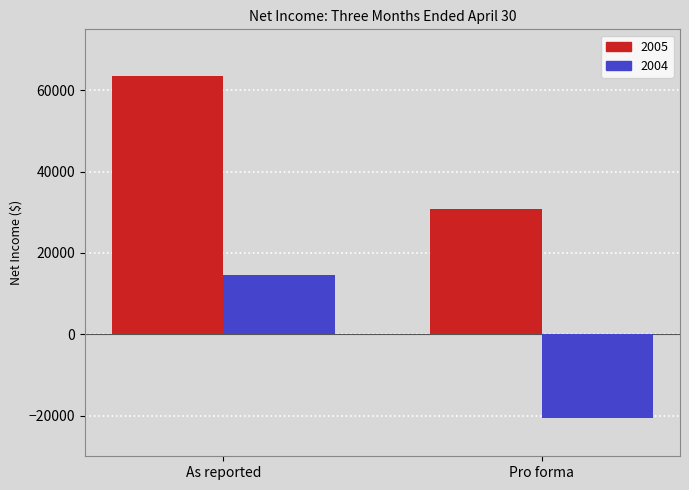

Which series has the largest range (max minus min)?

2004